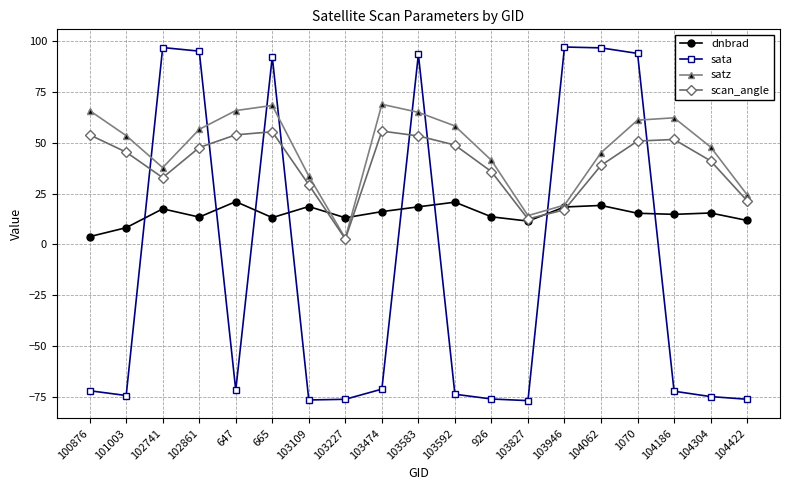

What is the label of the 4th point from the right?

1070